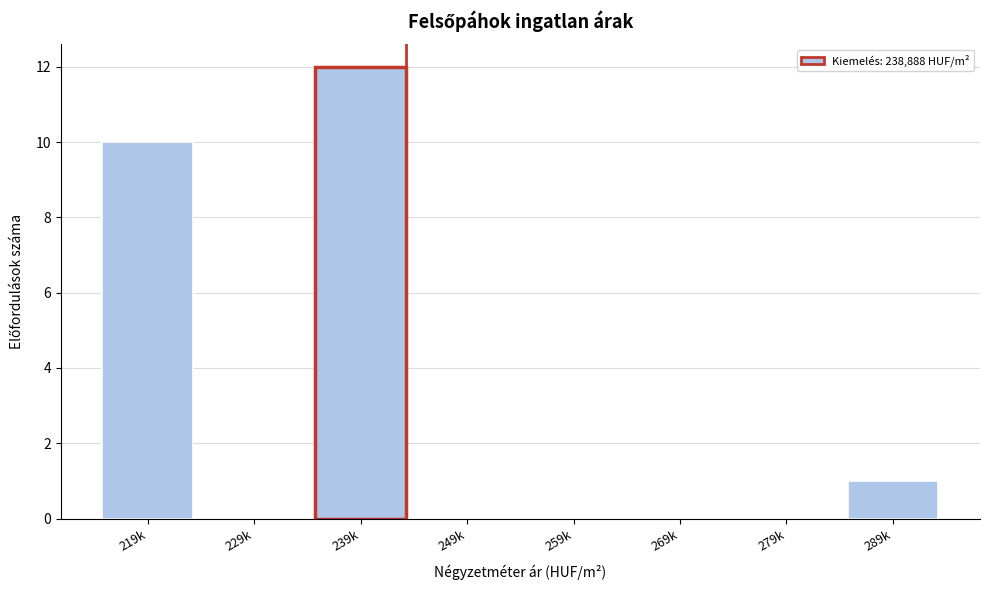

Reading right to left, extract all data points from this chart.

289k=1	279k=0	269k=0	259k=0	249k=0	239k=12	229k=0	219k=10